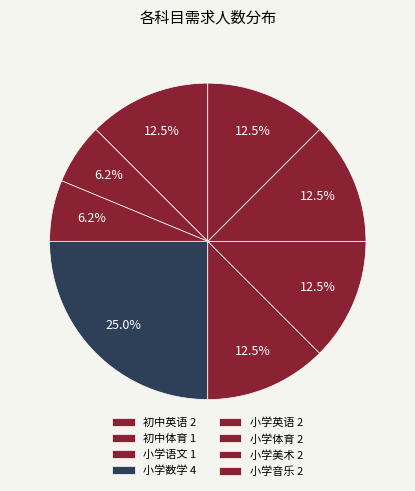

How many slices are in this pie chart?

8